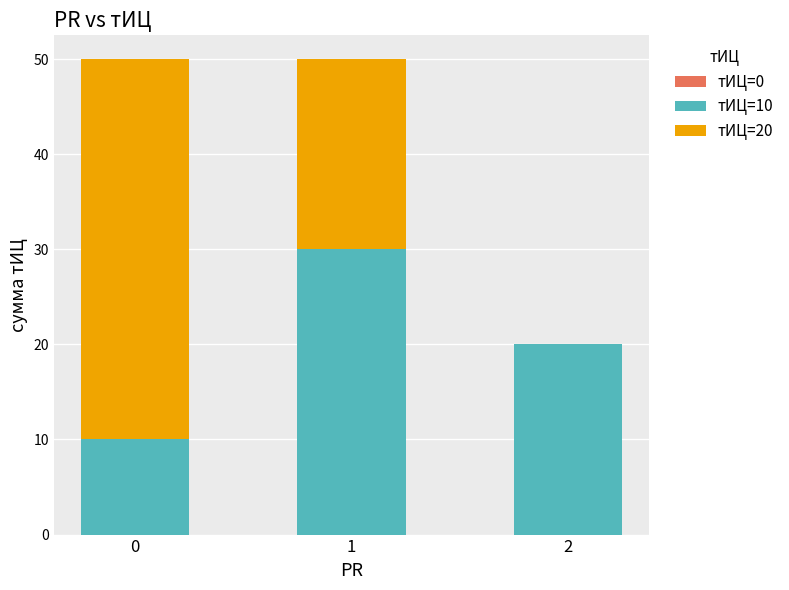

Reading left to right, list the values for the тИЦ=10 series.

0=10	1=30	2=20